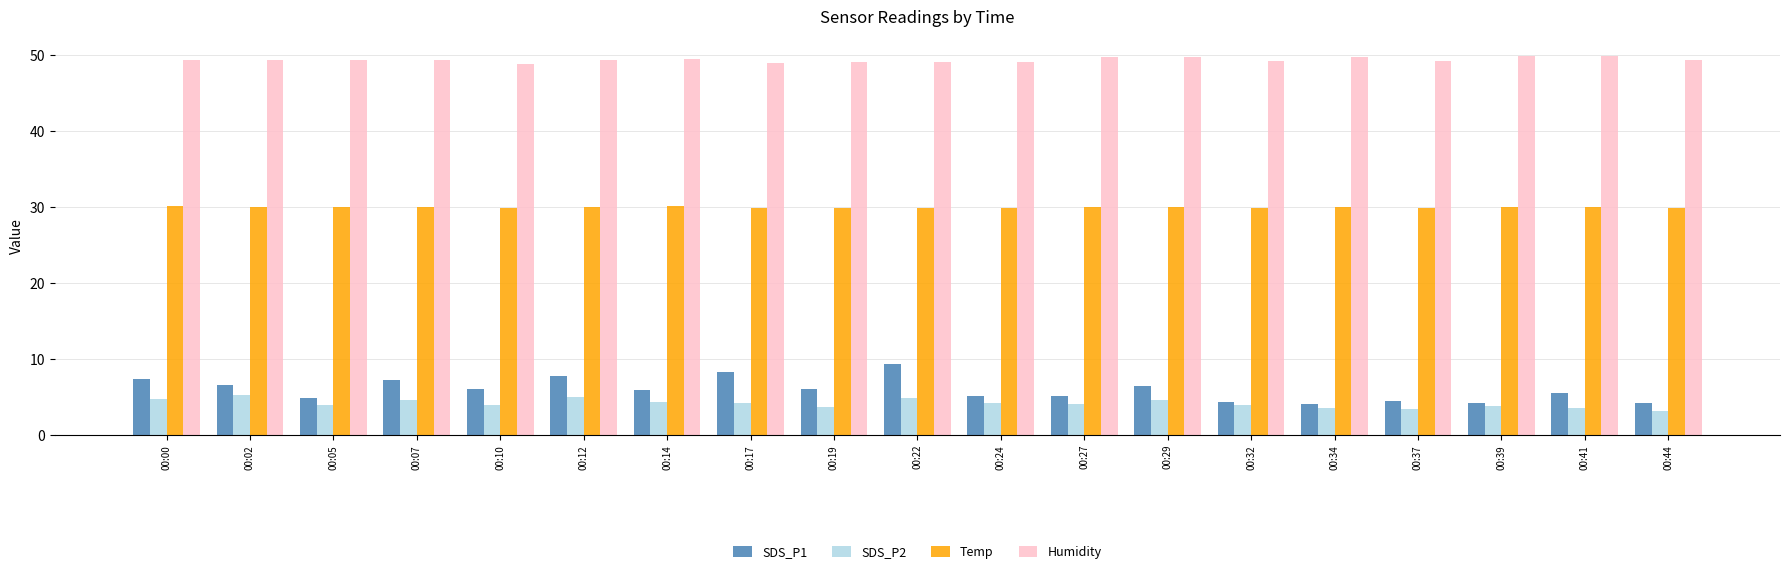

What is the approximate value of Humidity at 00:05?

49.3